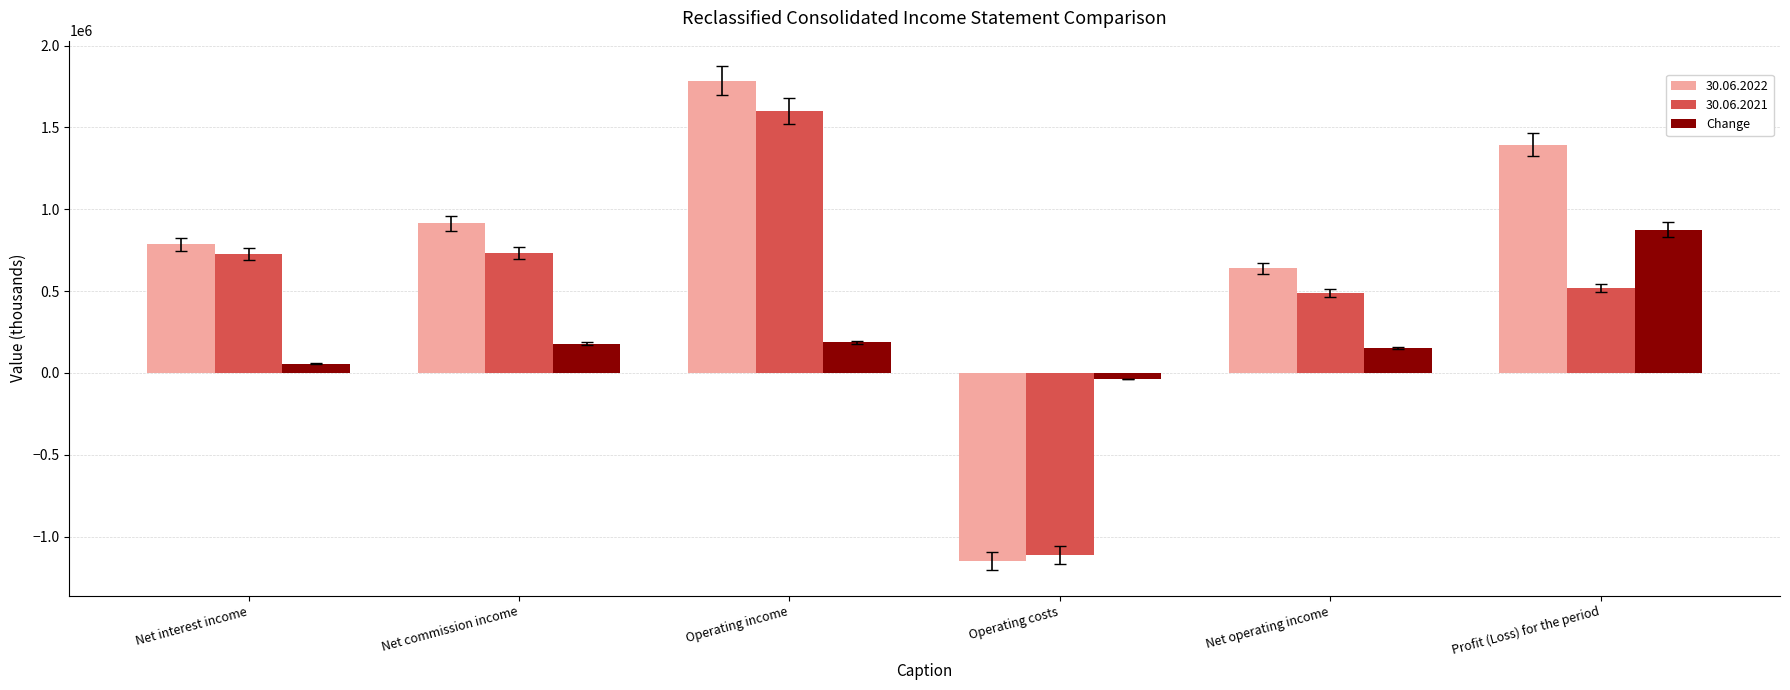

At which category is the sum across all series the highest?

Operating income